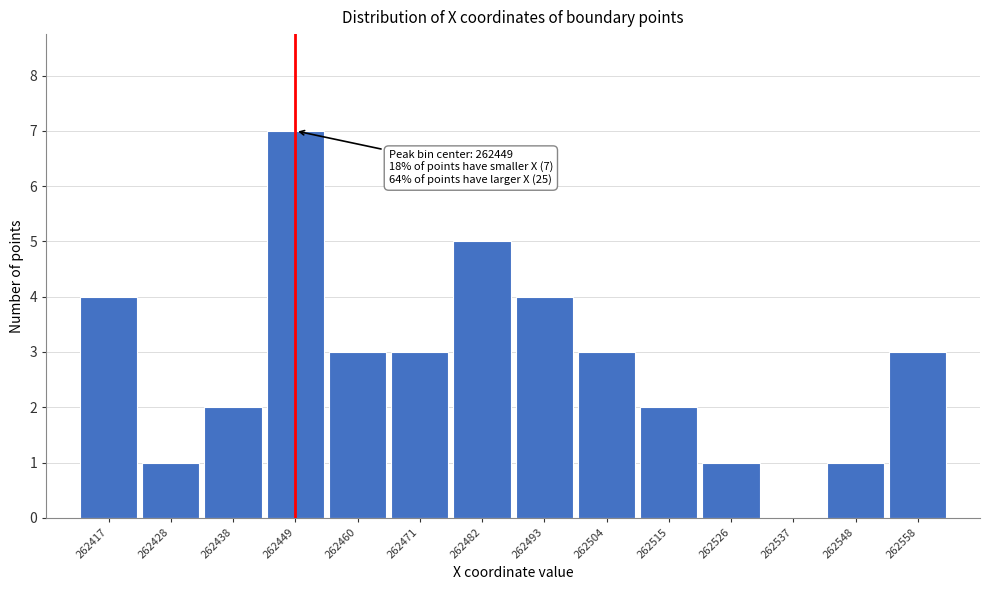

Over which range of the x-axis is the bar tallest?

262444 to 262454